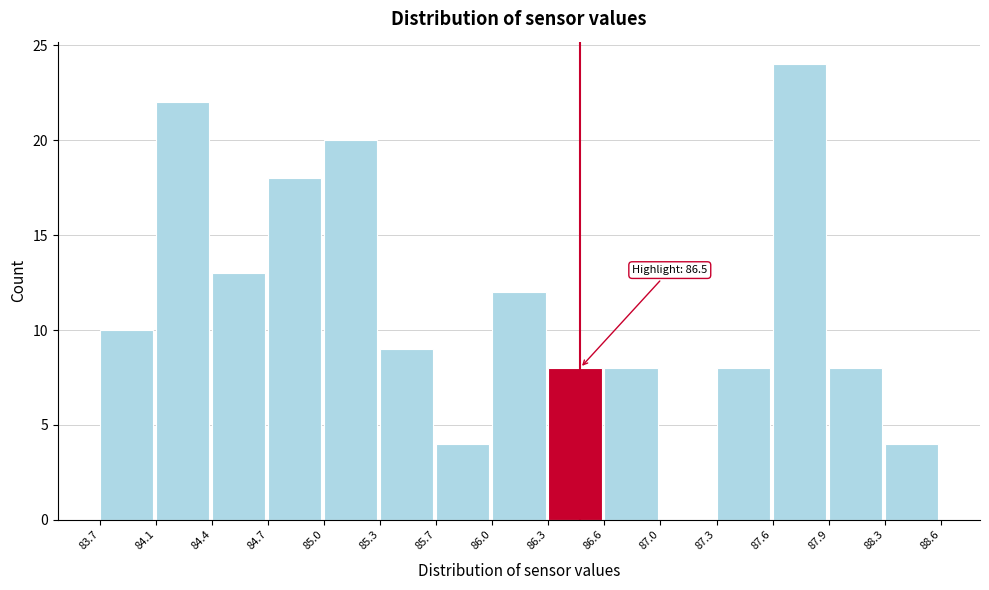

Over which range of the x-axis is the bar tallest?

87.6 to 87.9